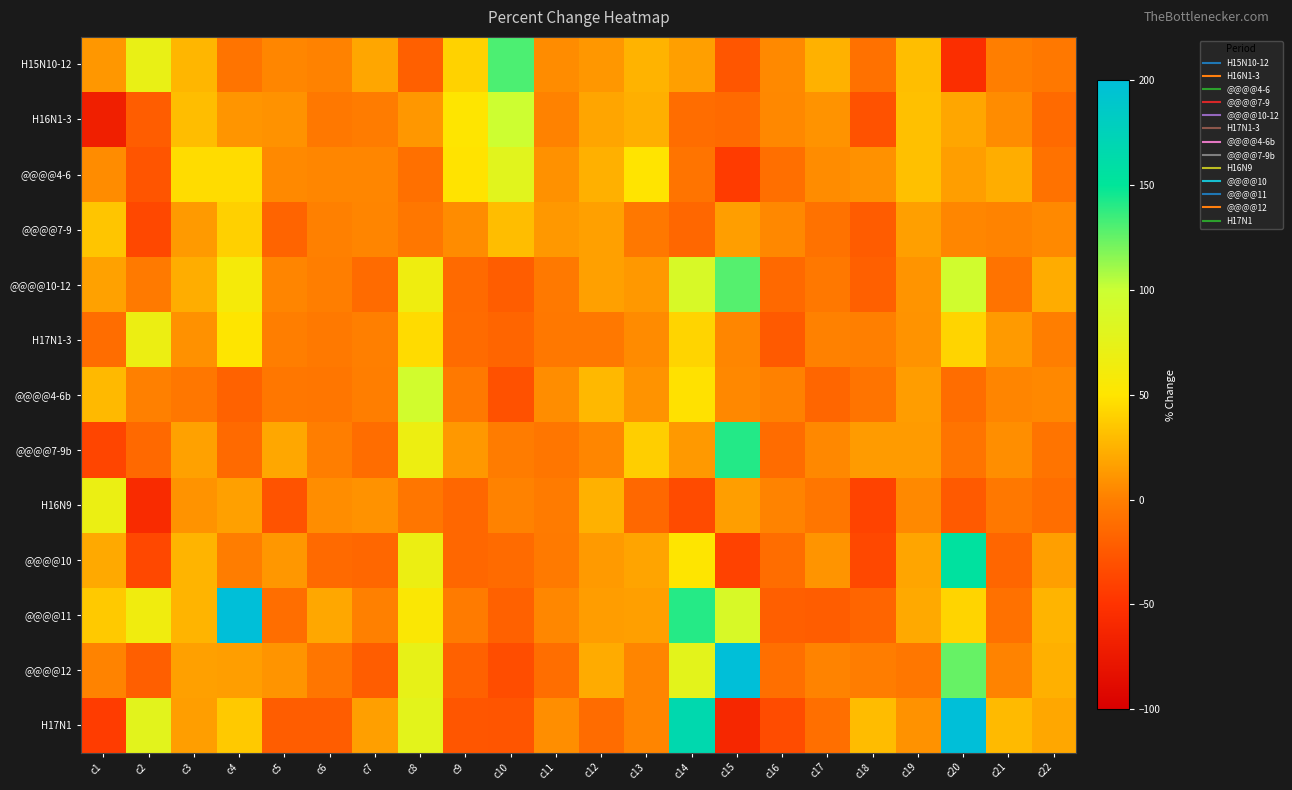

How many categories are shown in the chart?

22